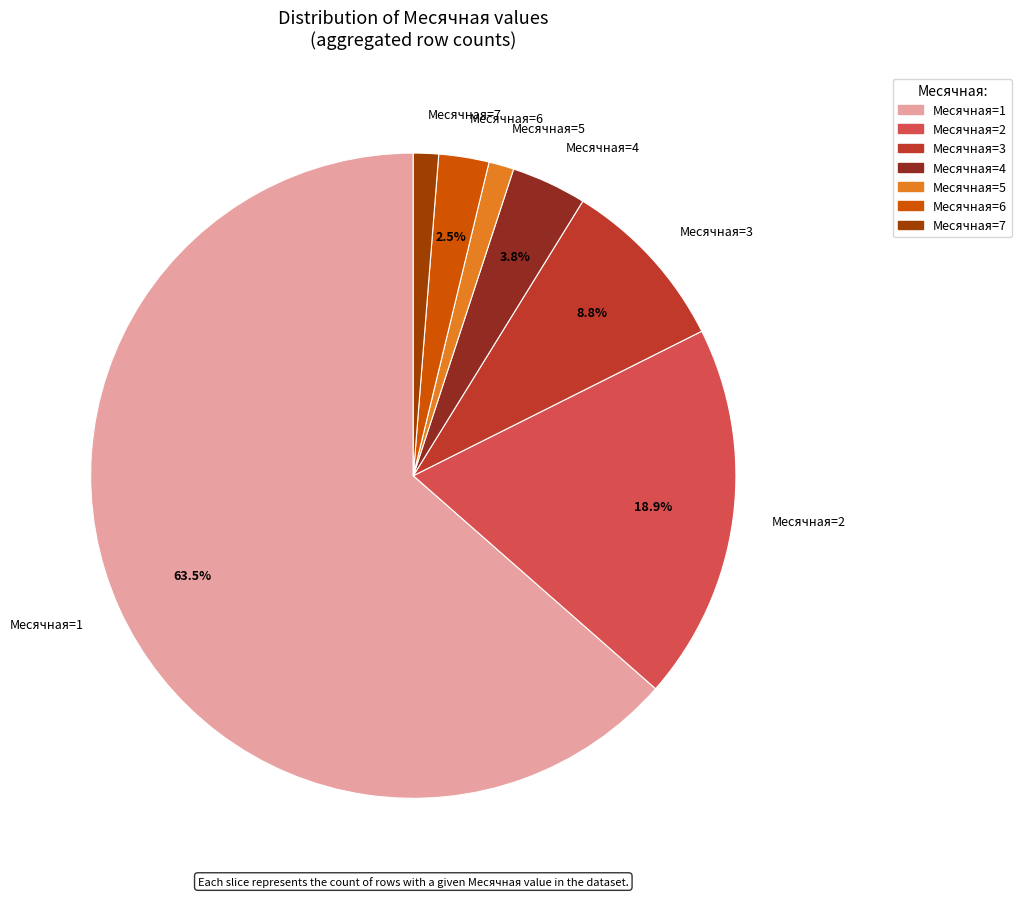

What percentage is NOT represented by Месячная=6?

97.5%